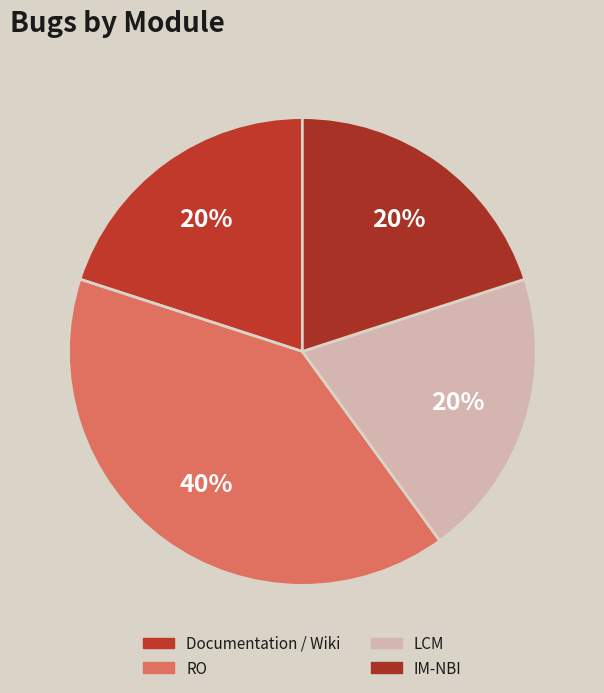

To the nearest percent, what portion does RO represent?

40%